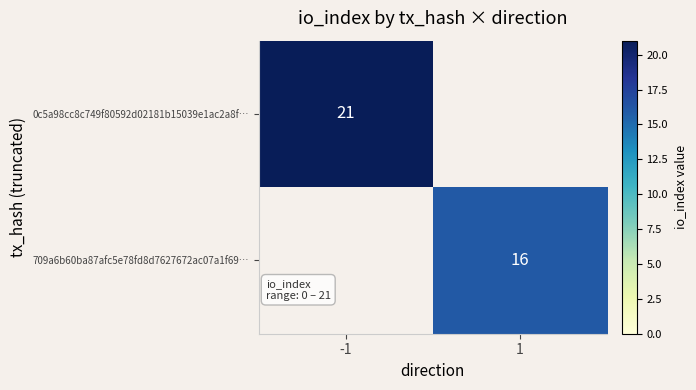

The value of 709a6b60ba87afc5e78fd8d7627672ac07a1f69… at 1 is 21. True or false?

False